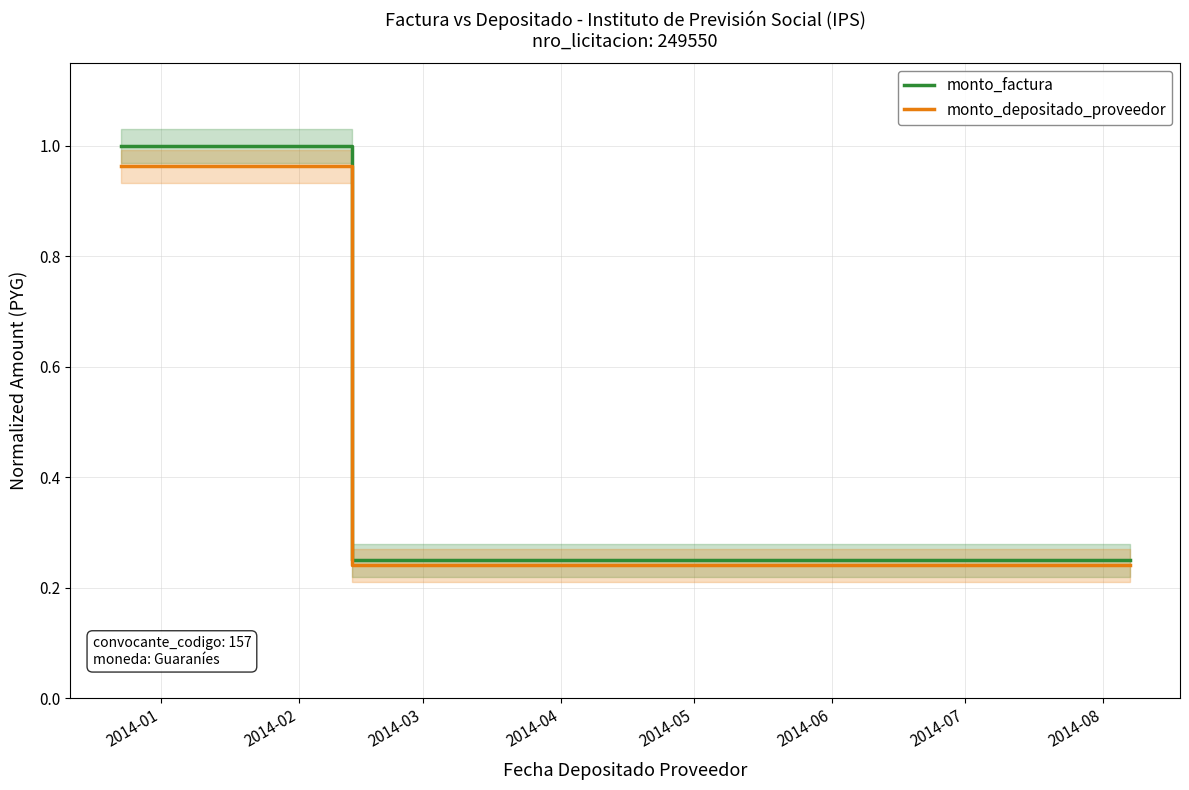

What is the label of the 4th point from the right?

2014-06